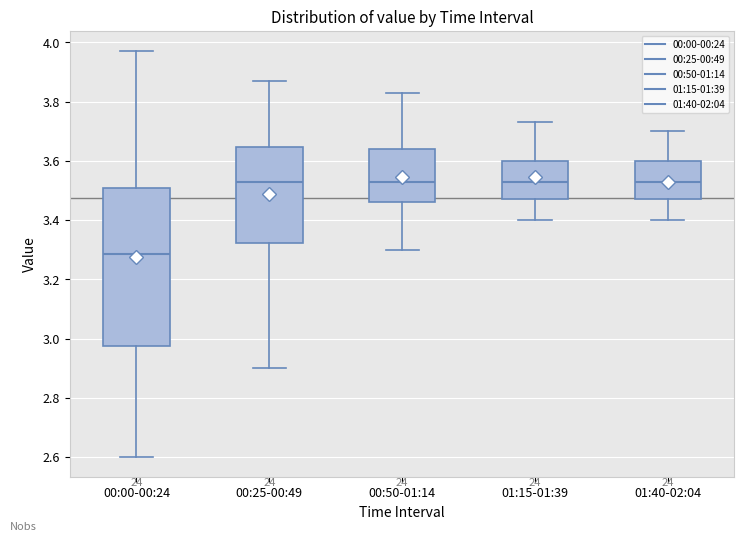

Where does the upper whisker of the box for 01:40-02:04 end on the y-axis? The values are not printed on the chart, so give them approximately, as read against the axis.

3.70